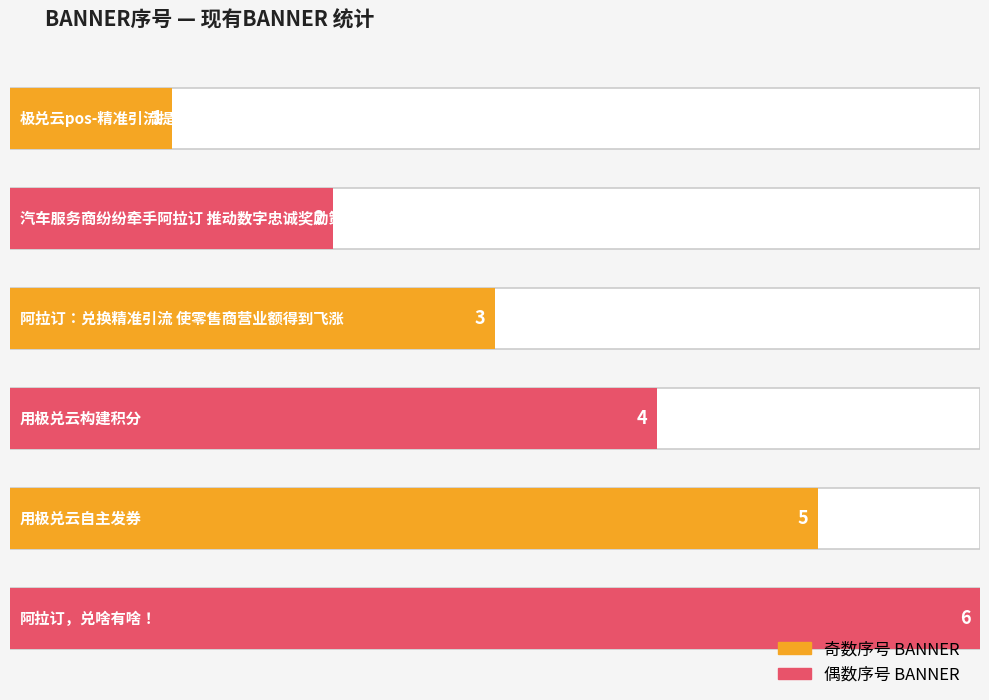

Between 阿拉订，兑啥有啥！ and 汽车服务商纷纷牵手阿拉订 推动数字忠诚奖励策略, which is larger?

阿拉订，兑啥有啥！